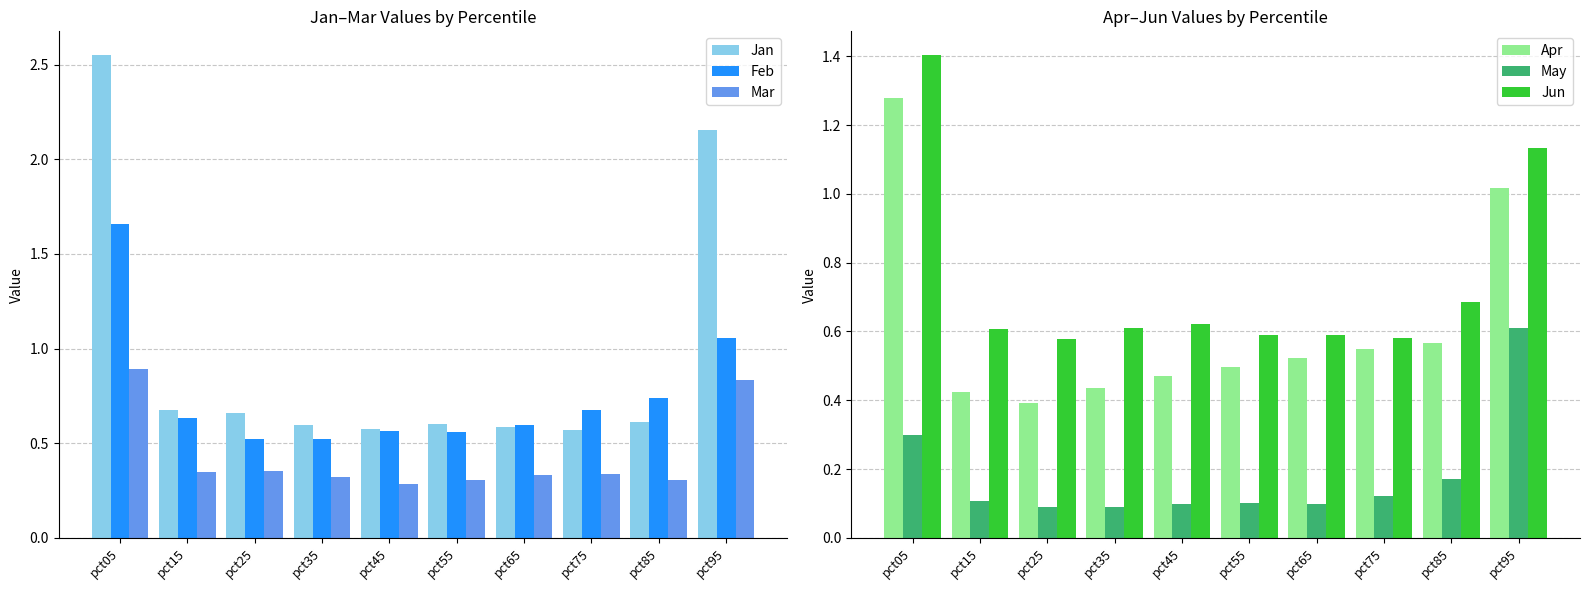

What is the difference between the second highest and second lowest values in the Feb series?

0.5